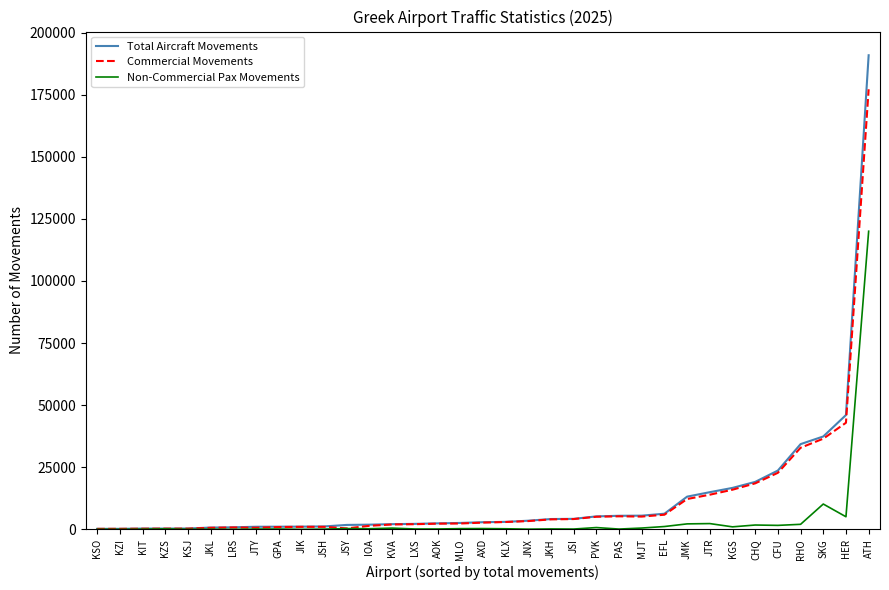

List the series in order of their peak value, lowest first.

Non-Commercial Pax Movements, Commercial Movements, Total Aircraft Movements